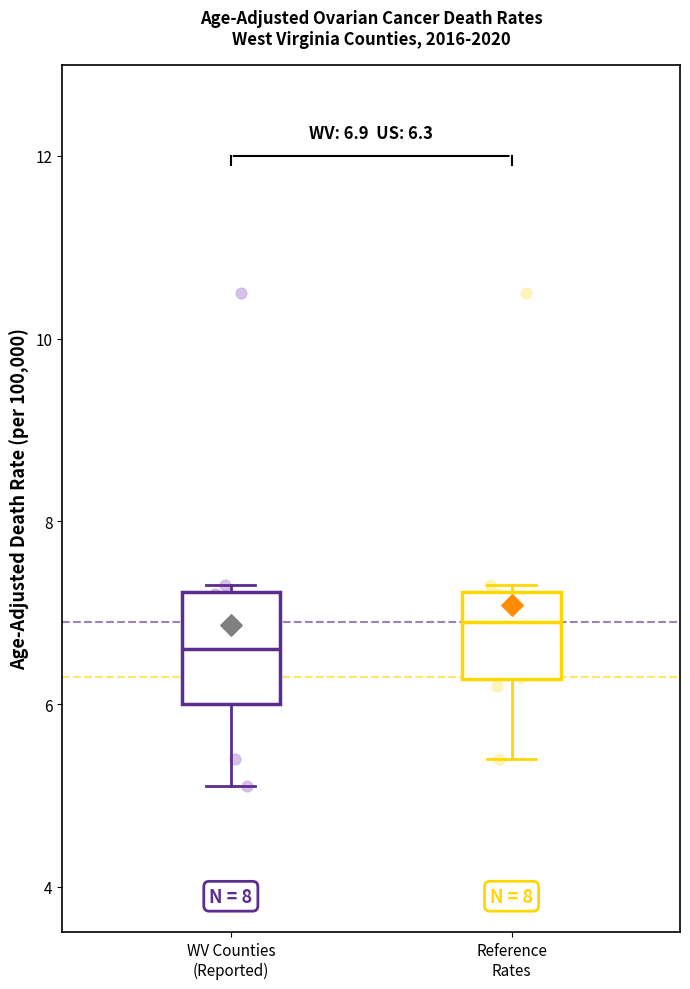

Which box has the lowest median line?

WV Counties (Reported)